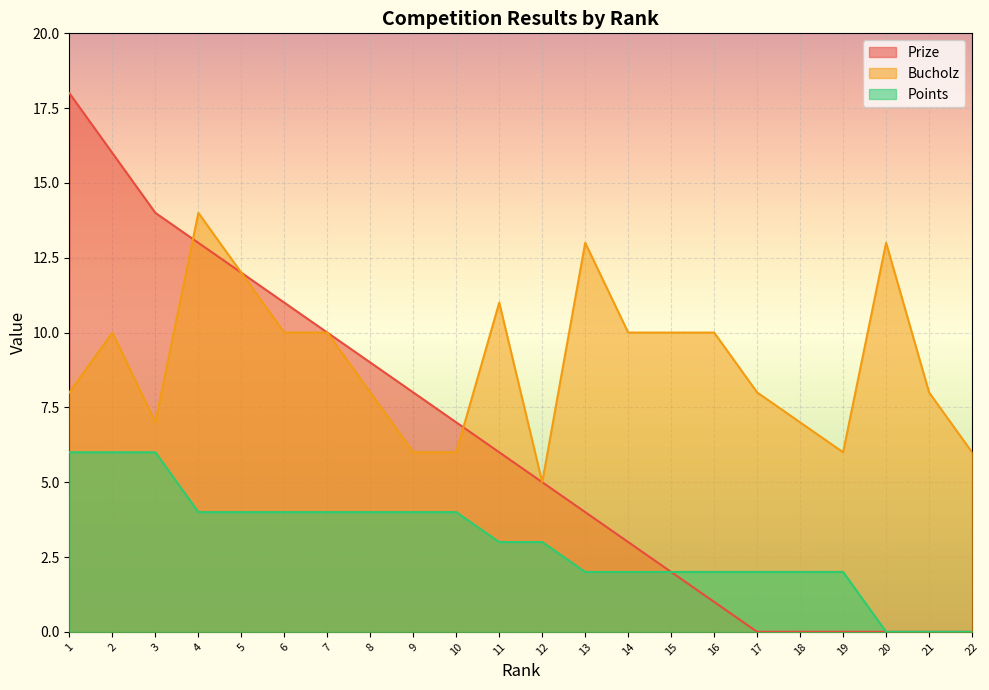

How many lines are shown in the chart?

3